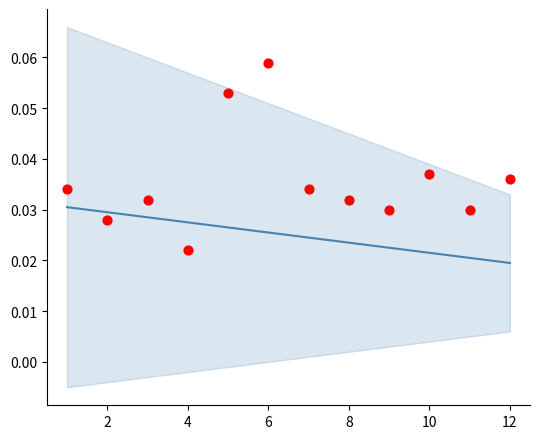

Which series has the largest total across all categories?

Finišs points